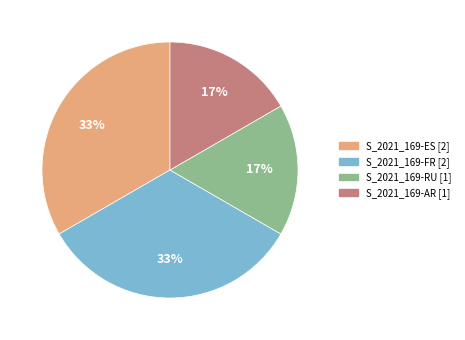

To the nearest percent, what portion does S_2021_169-FR represent?

33%